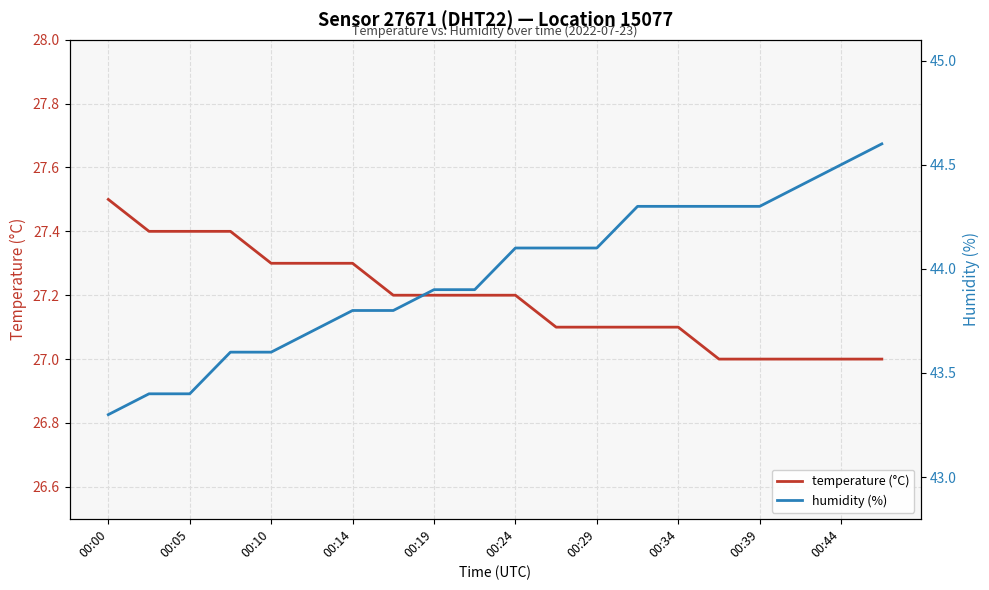

Does the chart display data point markers on the line(s)?

No